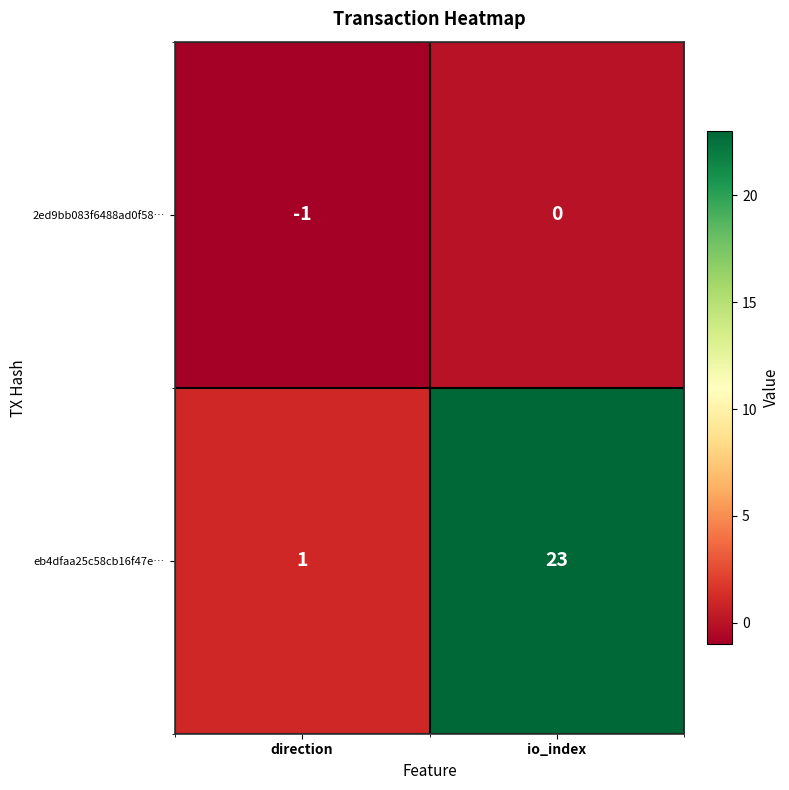

Rank the series by their average value, from lowest to highest.

2ed9bb083f6488ad0f58…, eb4dfaa25c58cb16f47e…